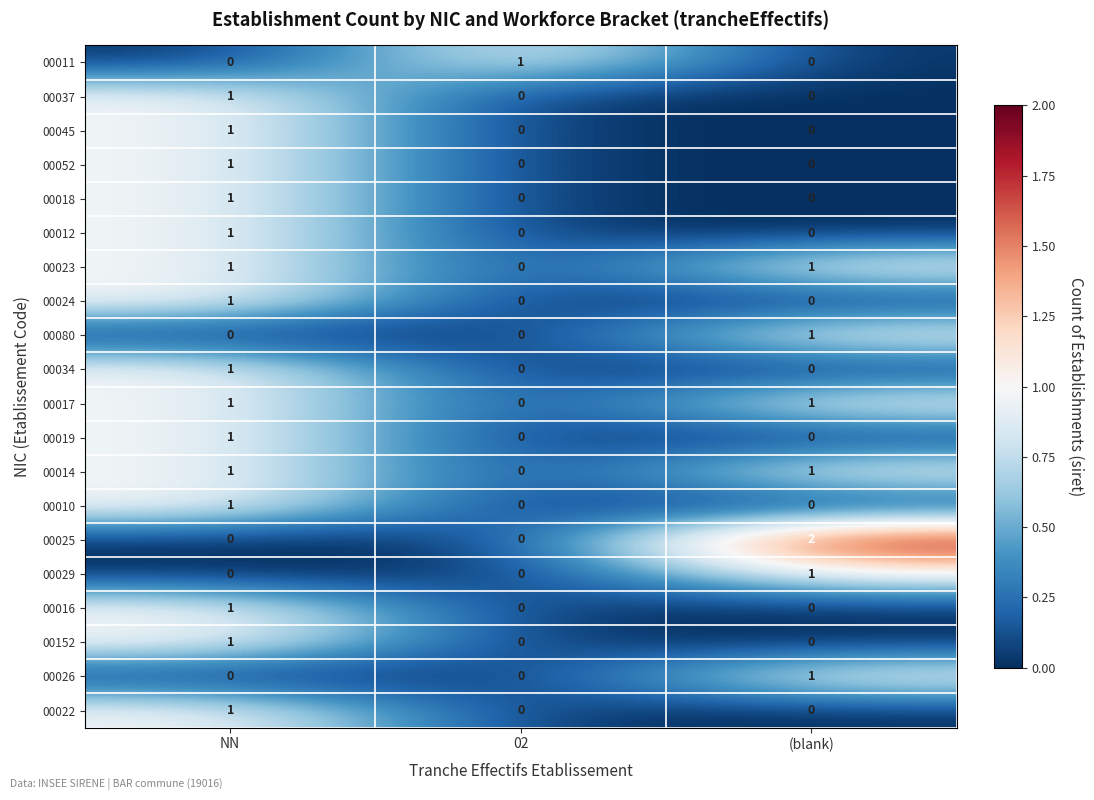

At which category is the sum across all series the highest?

NN